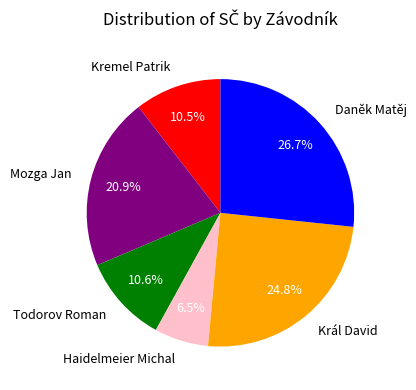

The Král David slice represents 25% of the pie. True or false?

True